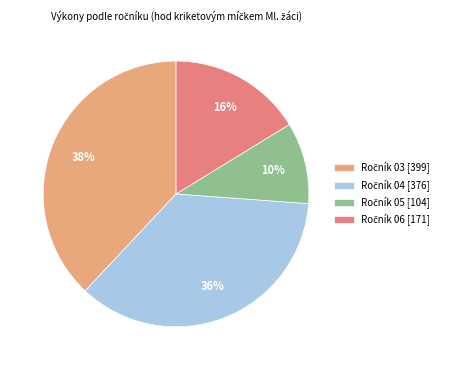

To the nearest percent, what is the average slice percentage?

25%